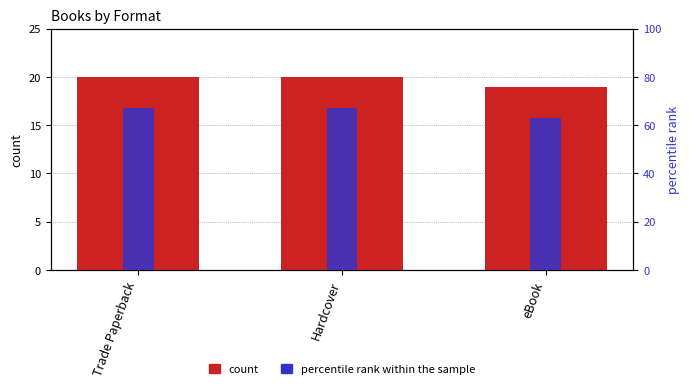

How many groups of bars are there?

3